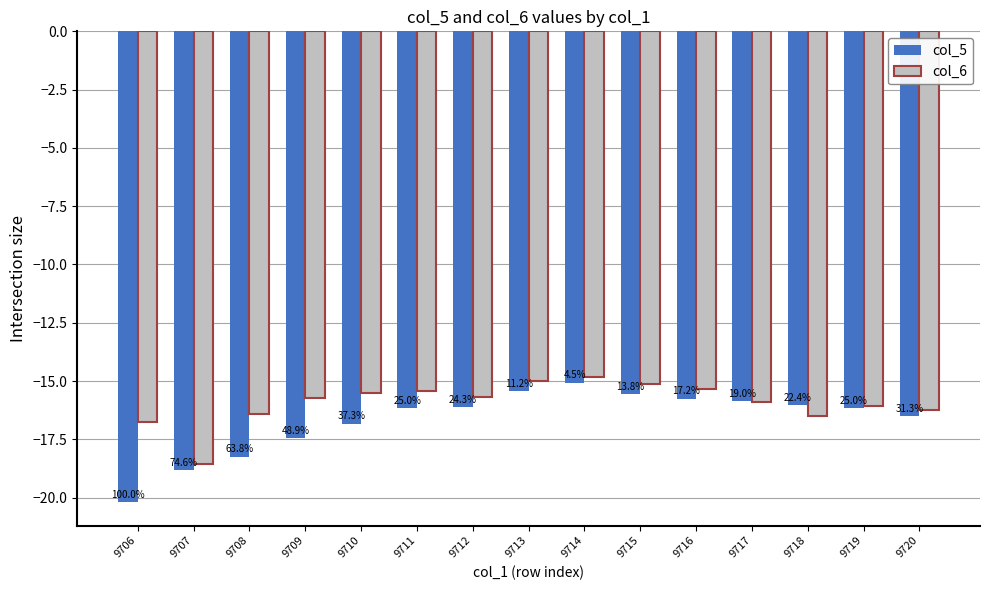

What are all the series names shown in the legend?

col_5, col_6